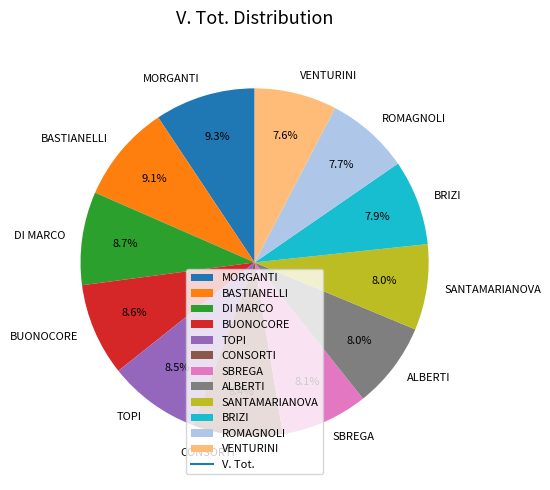

Is there a majority slice in this chart?

No